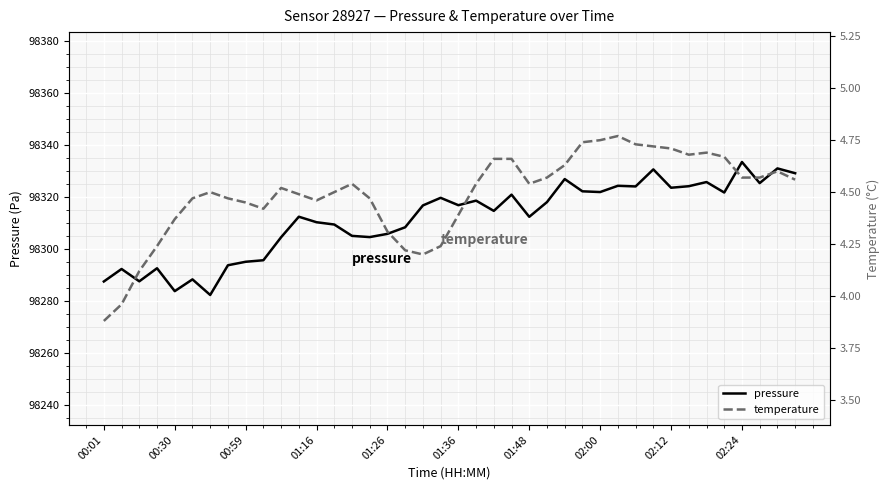

What position from the left is 01:16?

13